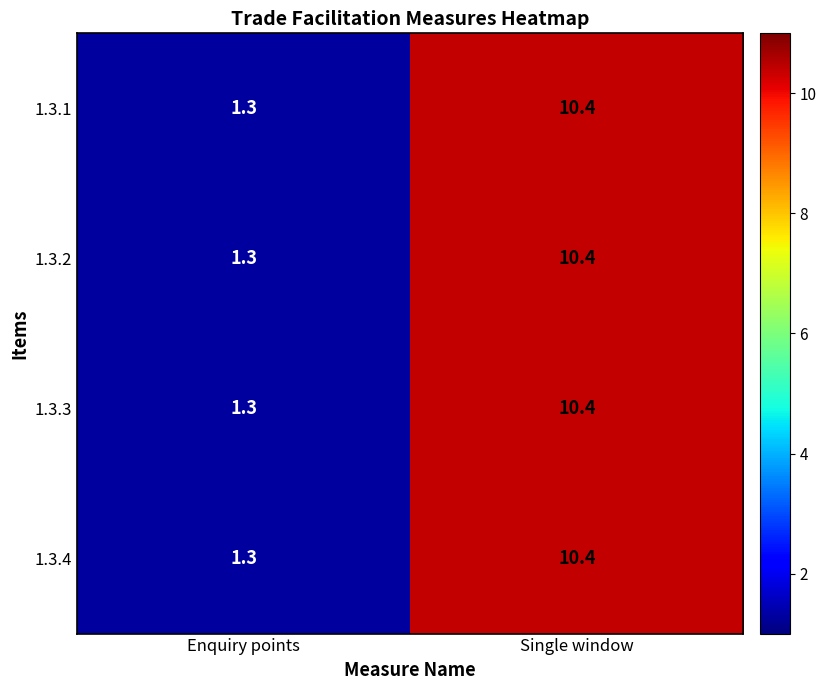

At which category is the sum across all series the highest?

Single window